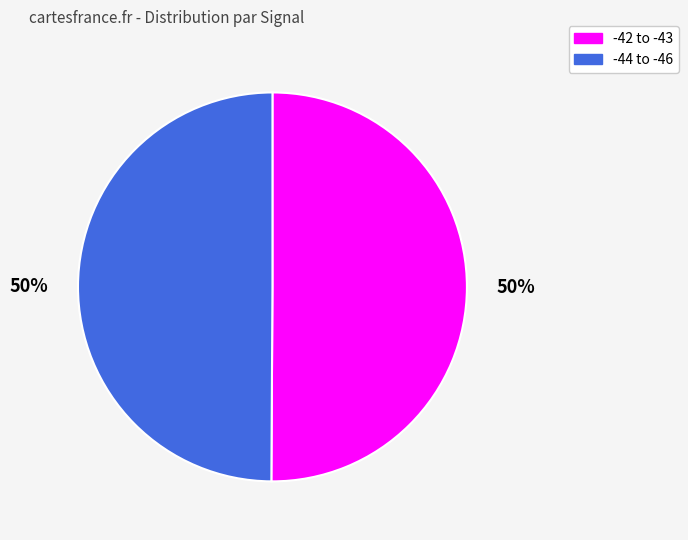

Is the sum of -42 to -43 and -44 to -46 greater than half?

Yes